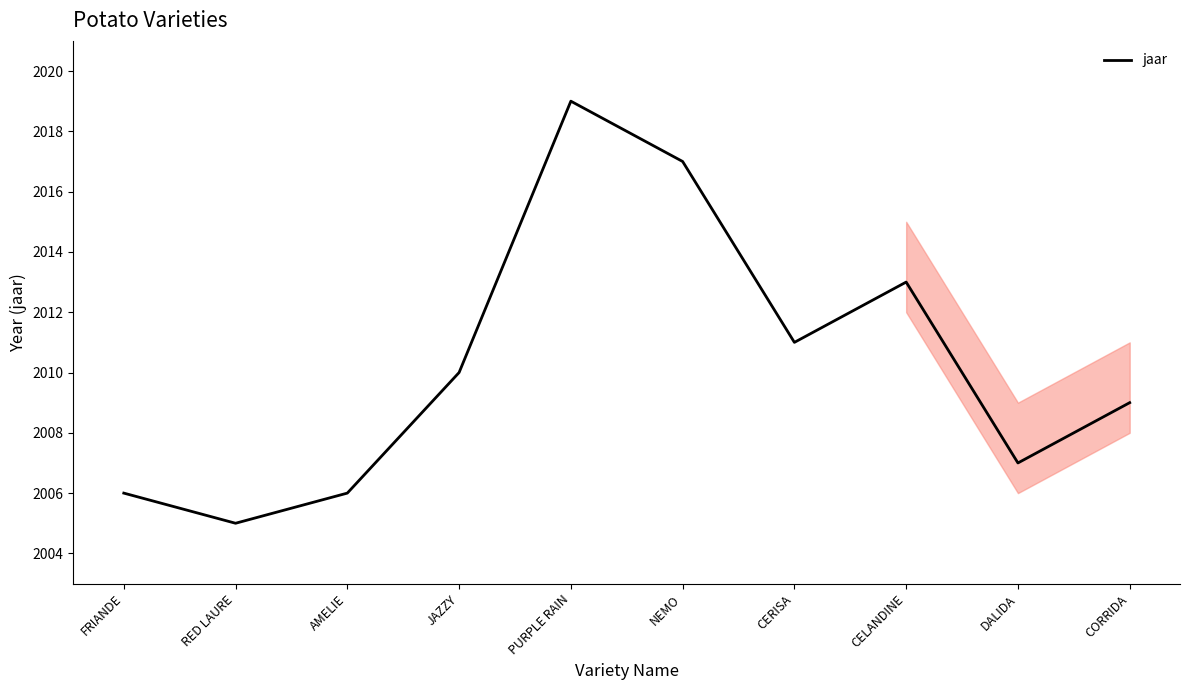

What value does the data have at CORRIDA?

2009